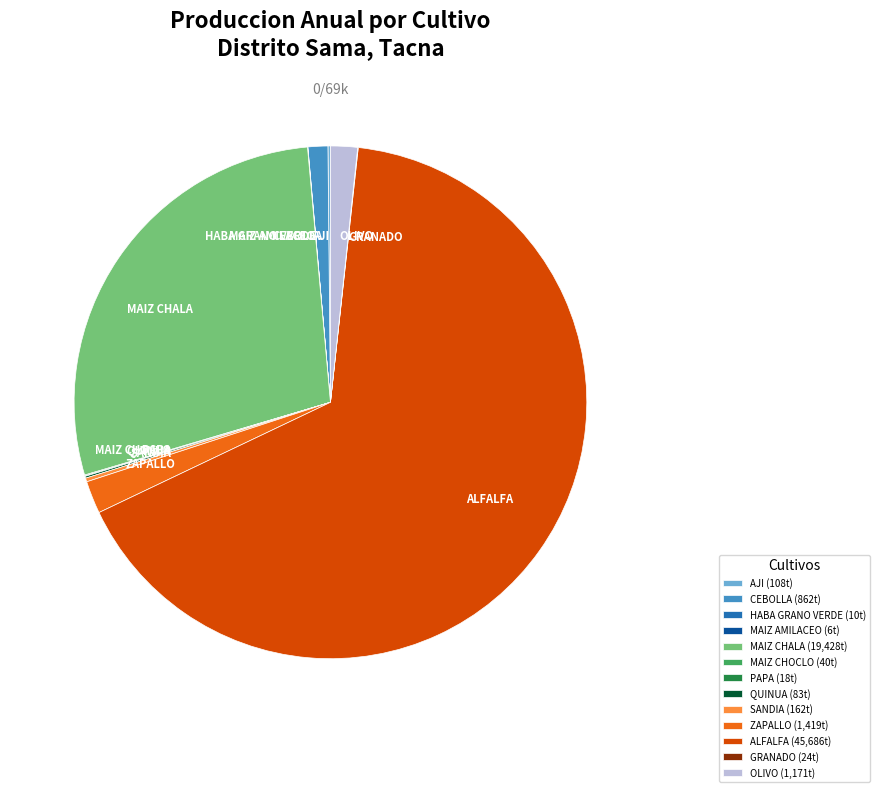

What is the change in value from MAIZ CHALA to OLIVO?

-18257